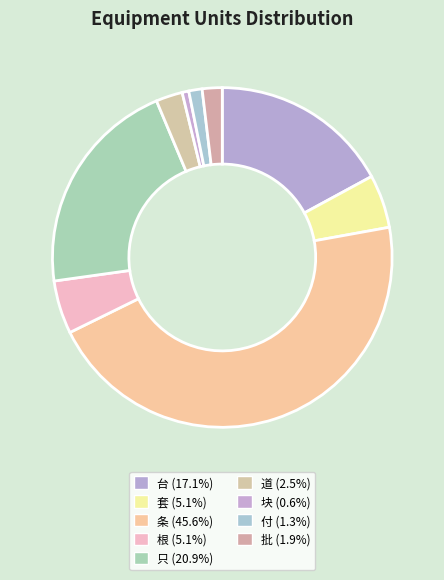

How many segments does this pie chart have?

9